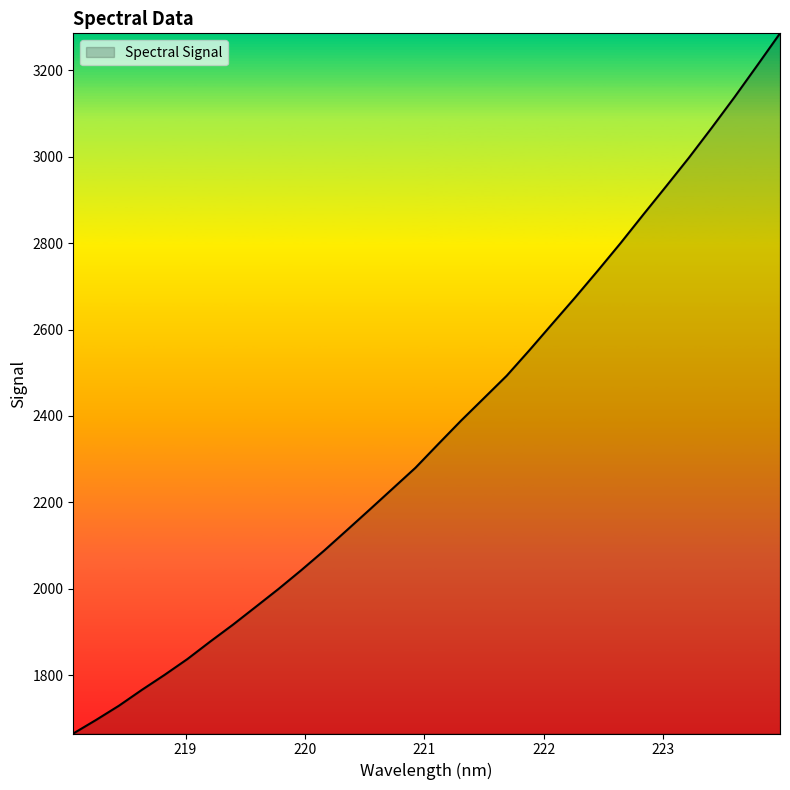

True or false: the data has more than 1 interior local peaks.

False